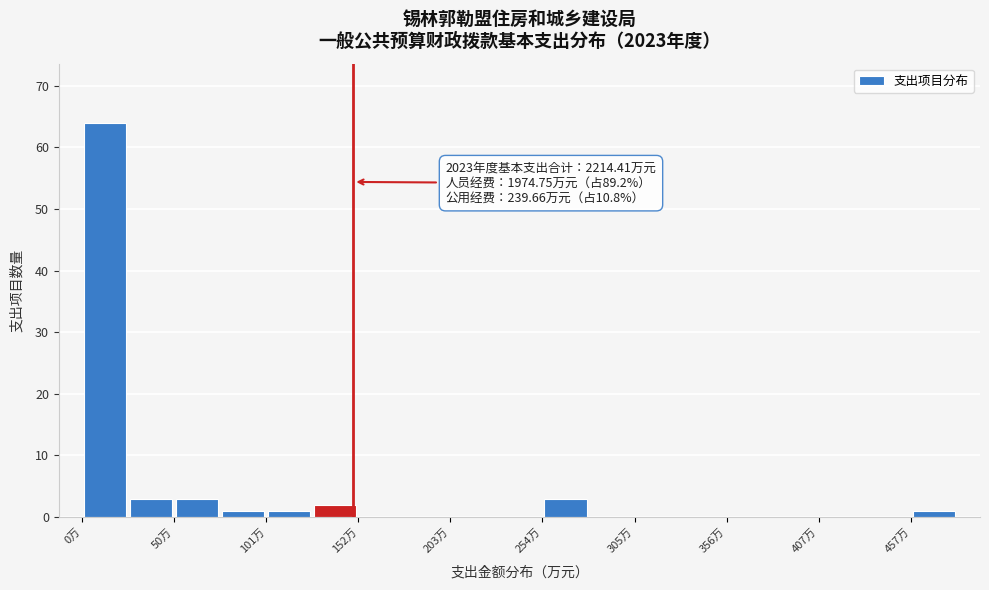

Around what value on the x-axis is the tallest bar? Give the approximate position of its centre, as read against the axis.

10